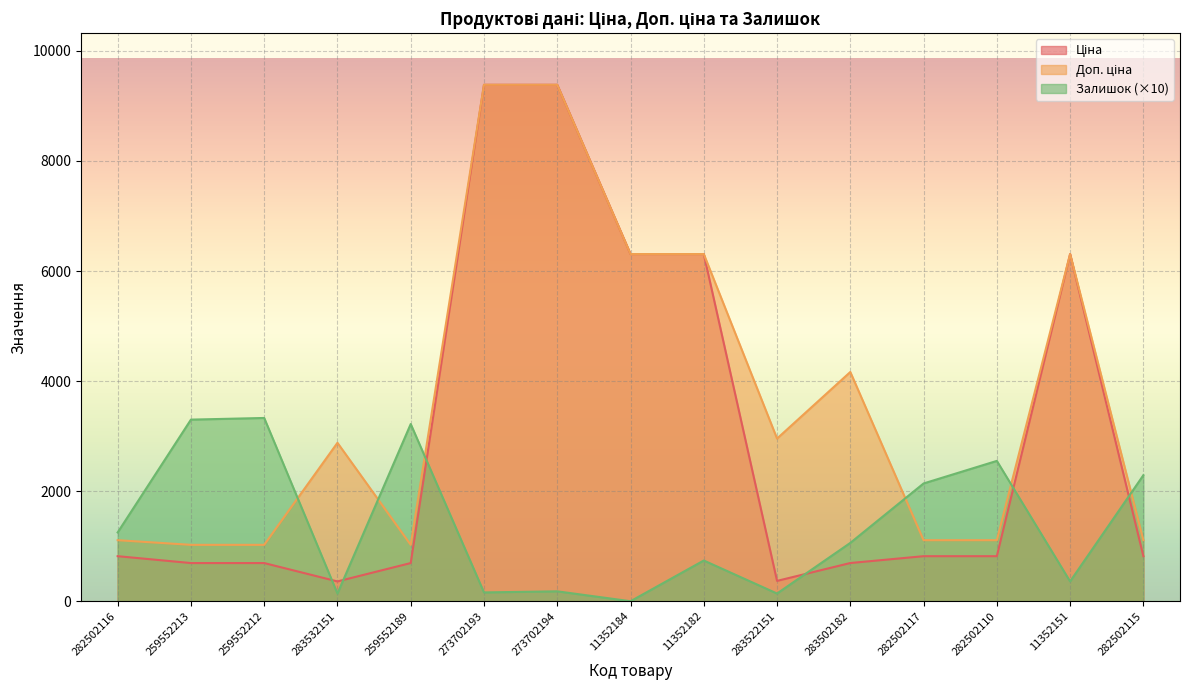

What is the difference between the maximum and minimum values in the Ціна series?

9024.1